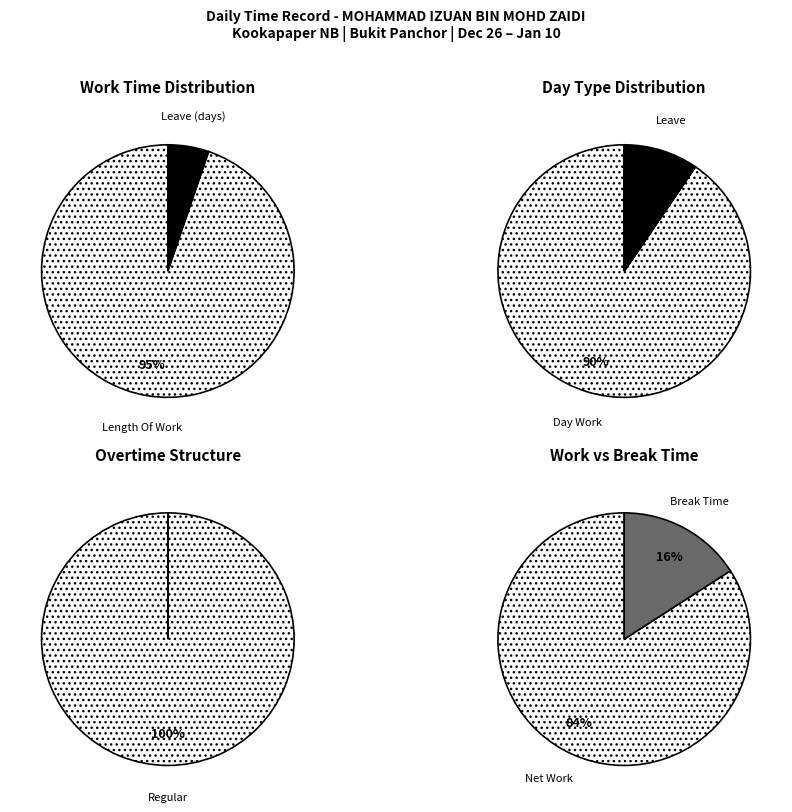

Is there any slice that represents more than half of the pie?

Yes